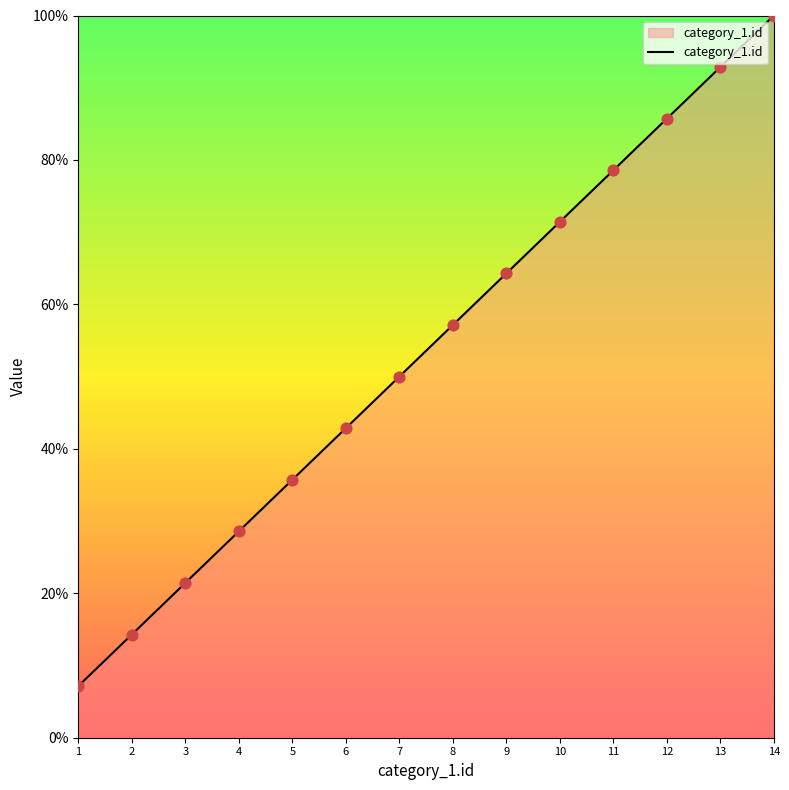

What is the ratio of the value at 12 to the value at 5?

2.4